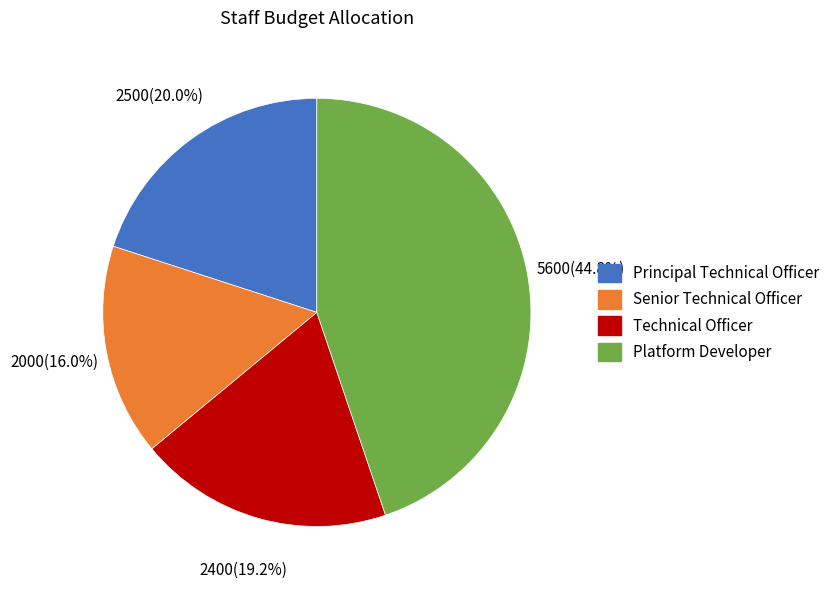

Rank the categories by value from lowest to highest.

Senior Technical Officer, Technical Officer, Principal Technical Officer, Platform Developer